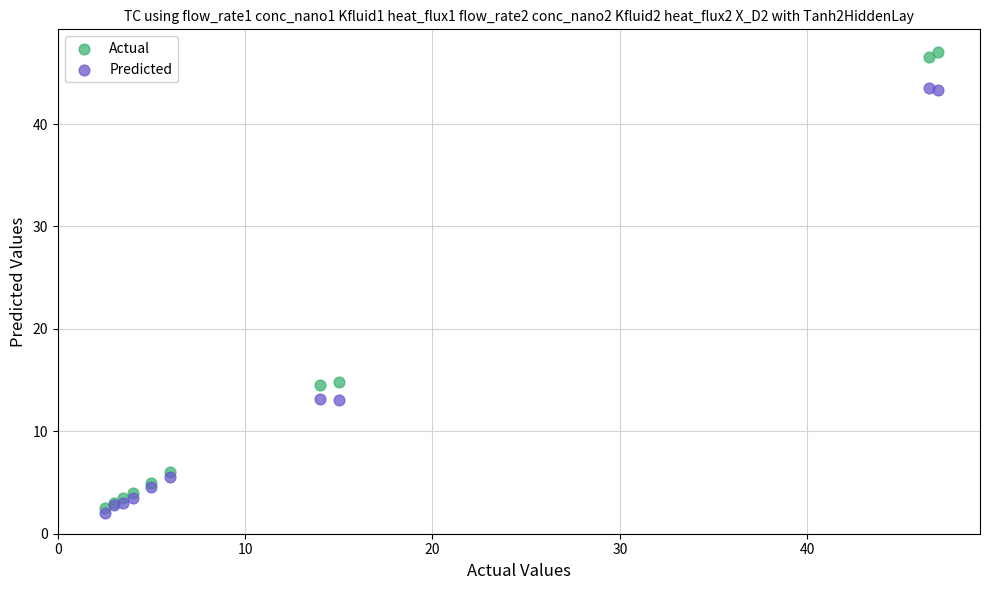

Which series contains the highest Y value?

Actual